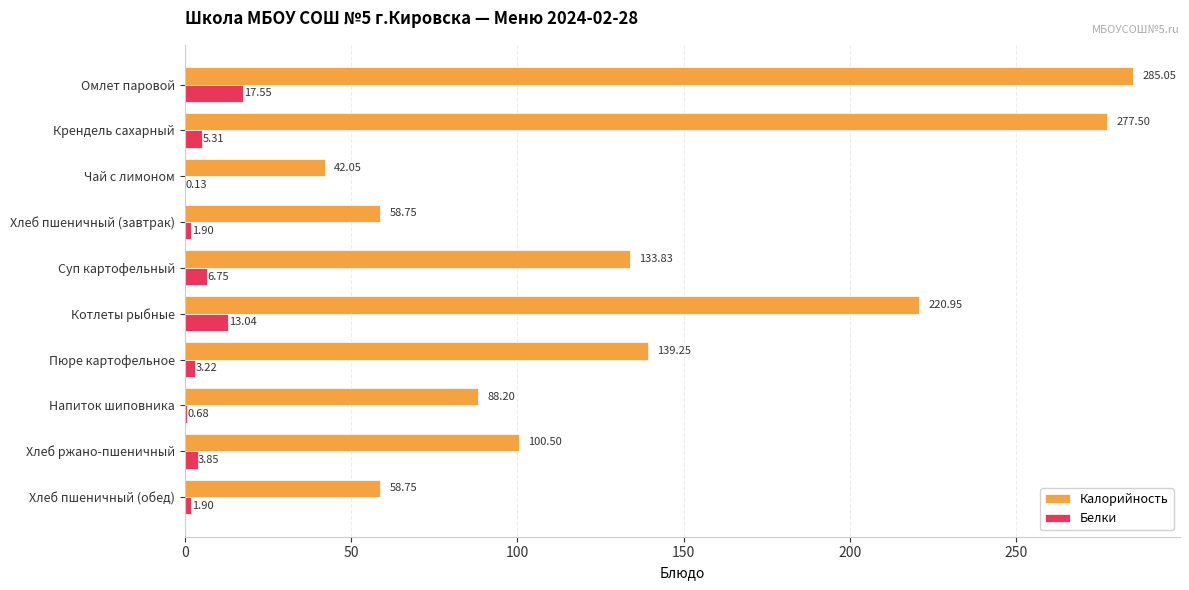

Where is Калорийность nearest to the value 163?

Пюре картофельное